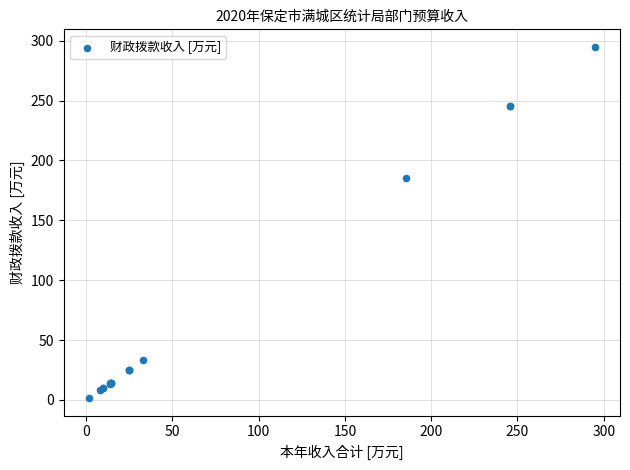

What Y value in the scatter plot is closest to 148?

185.2